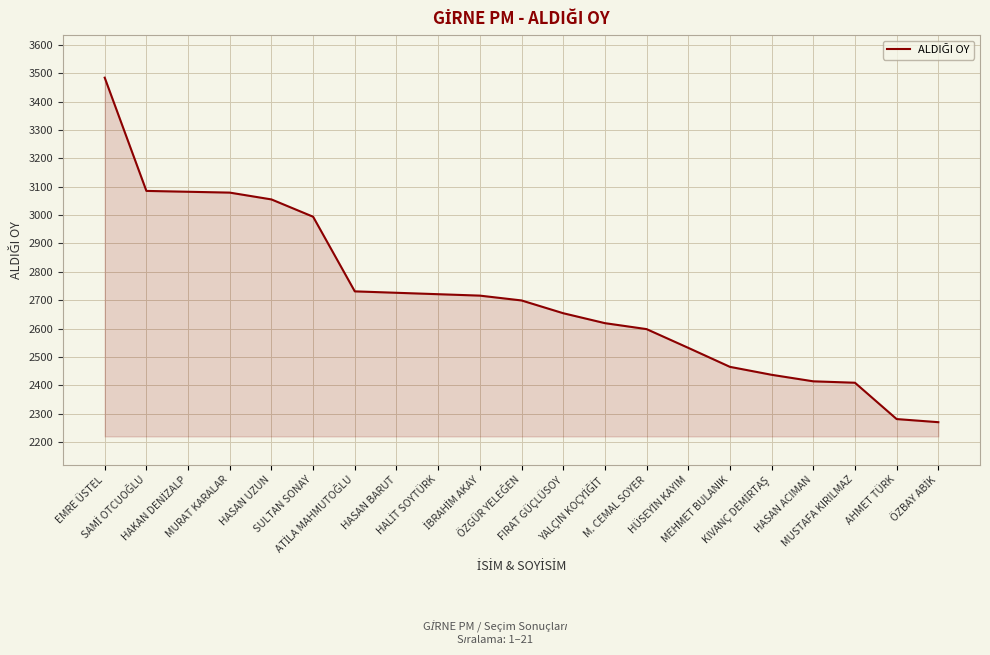

What is the greatest value displayed?

3484